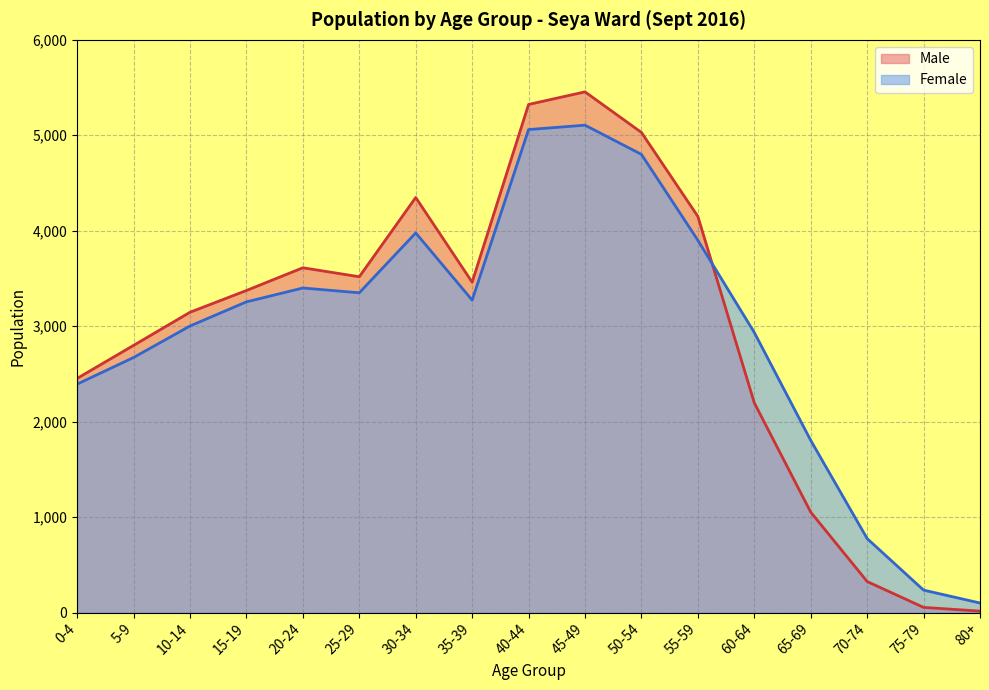

Which series has the largest range (max minus min)?

Male